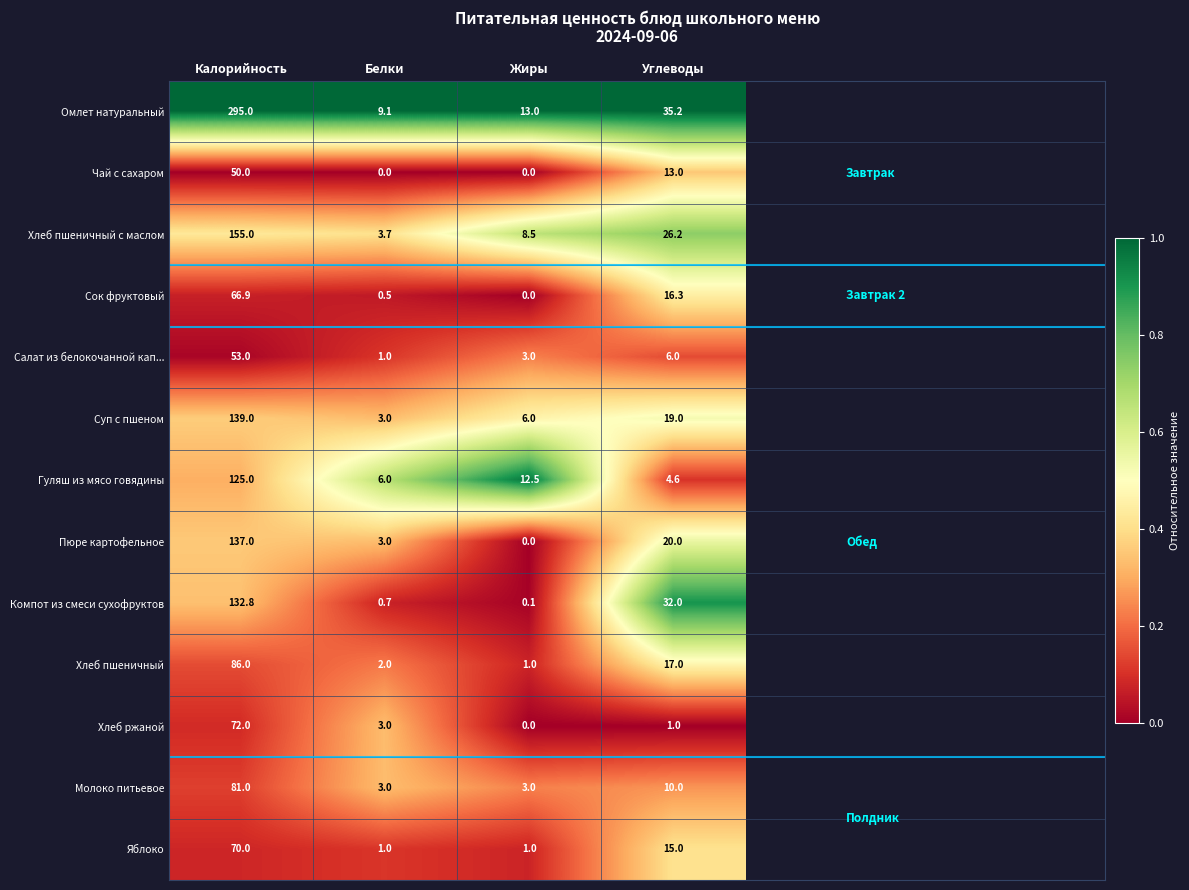

The value of Пюре картофельное at Калорийность is 137.0. True or false?

True